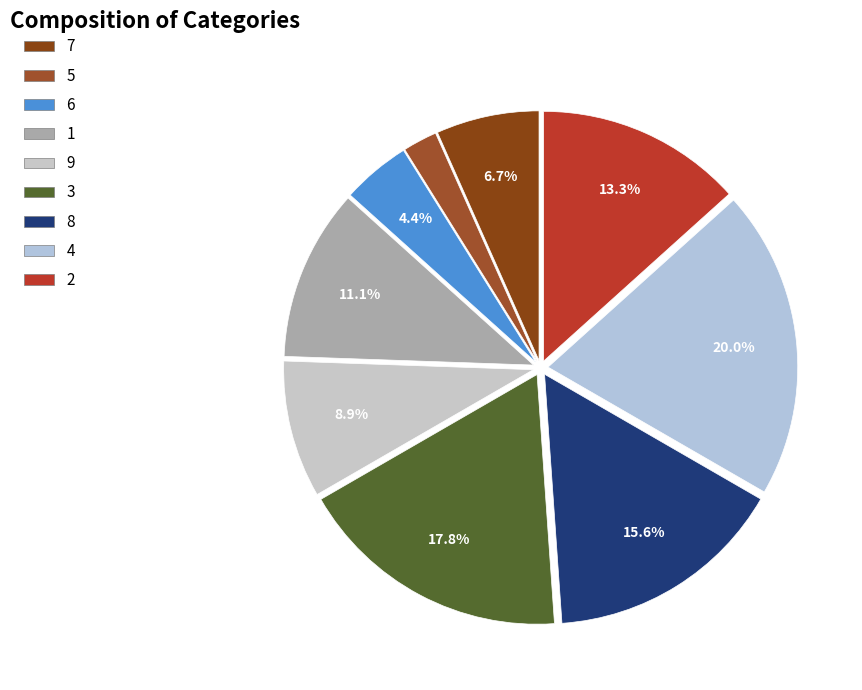

What is the change in value from 6 to 1?

+3